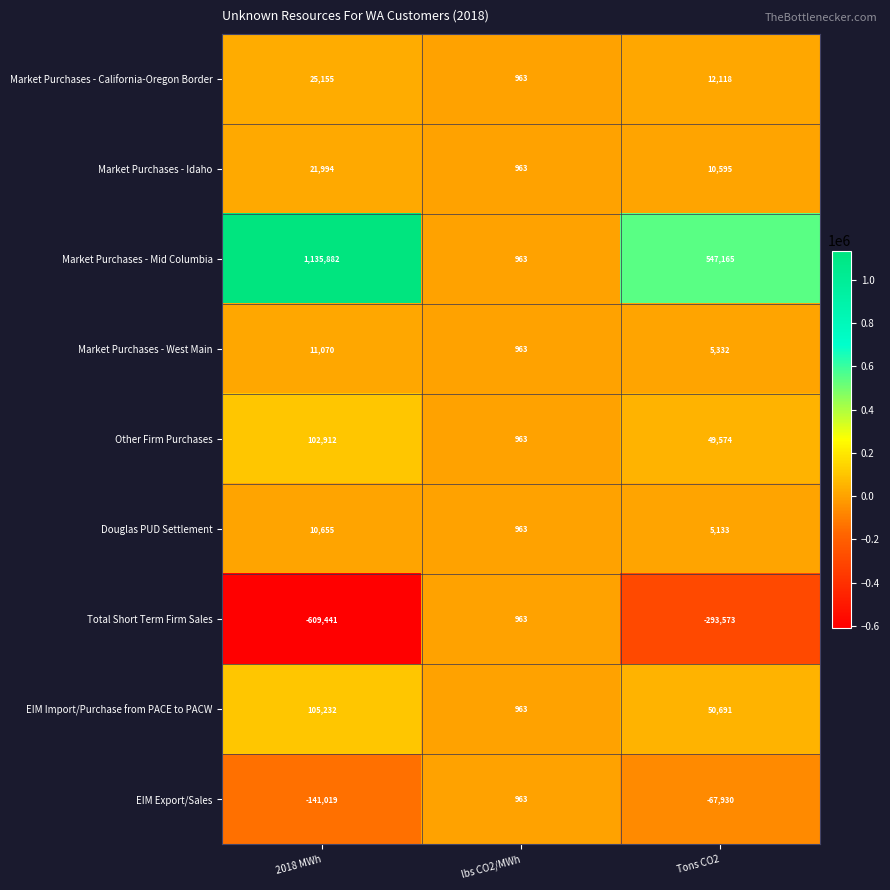

What is the maximum value shown in the chart?

1135882